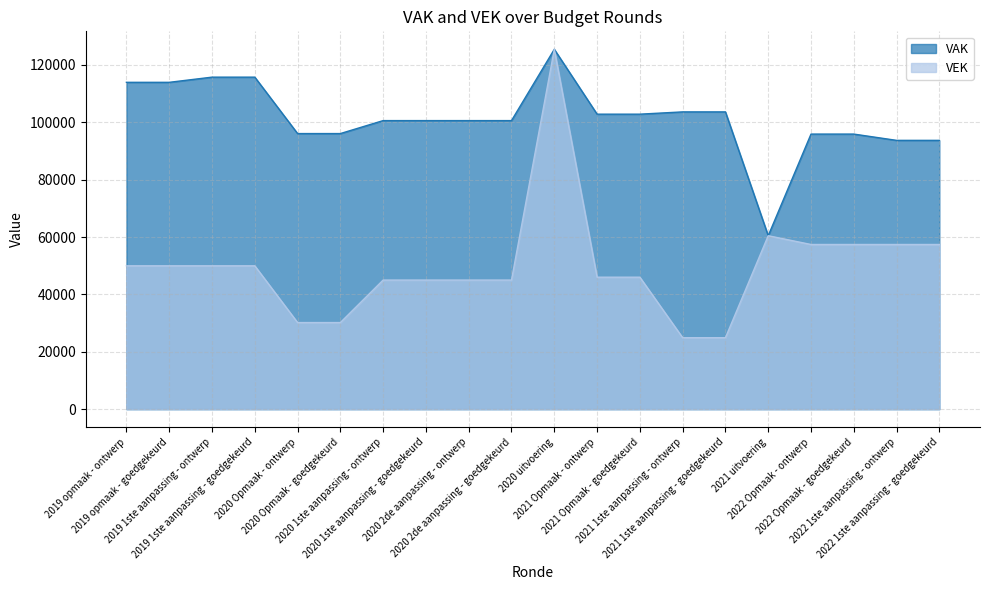

How many lines are shown in the chart?

2